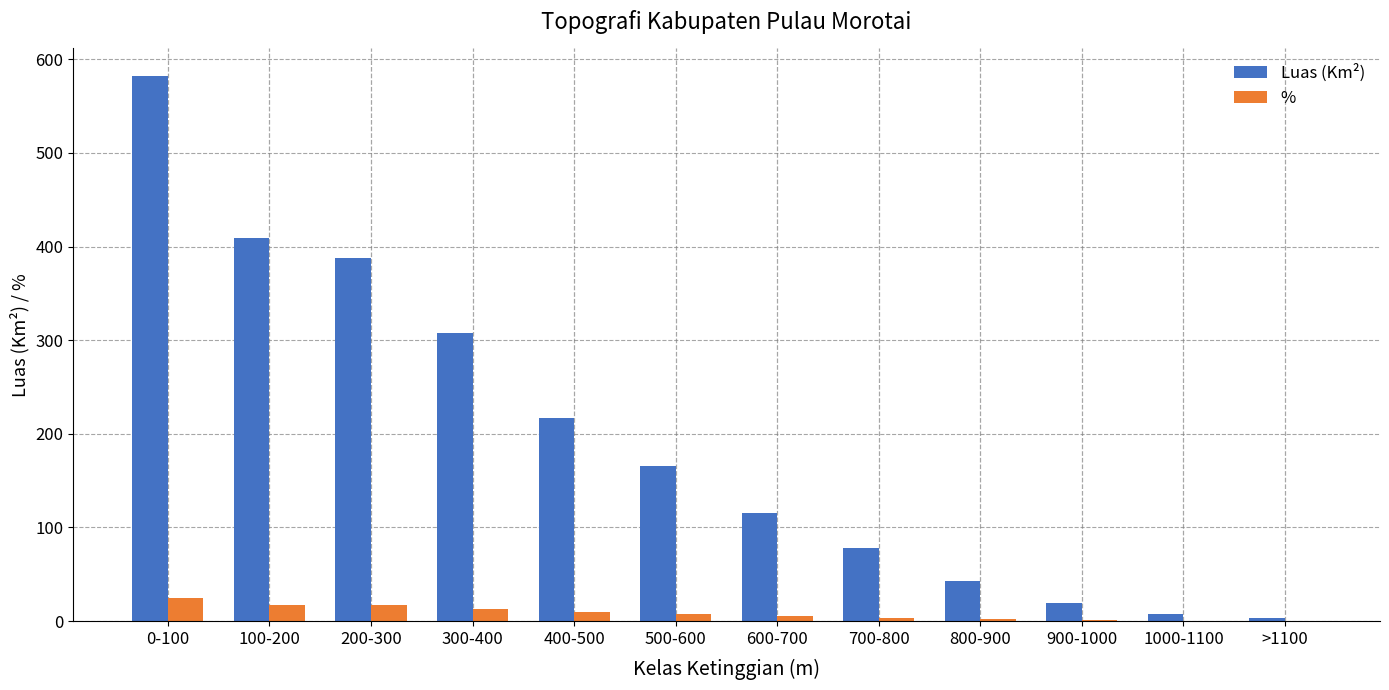

Is it true that % equals 24.9 at 0-100?

True